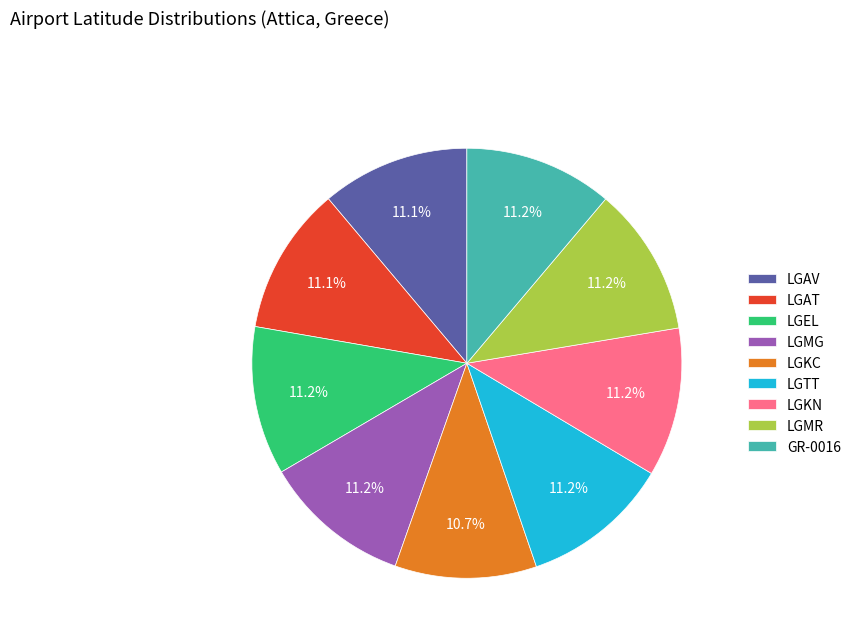

To the nearest percent, what portion does GR-0016 represent?

11%